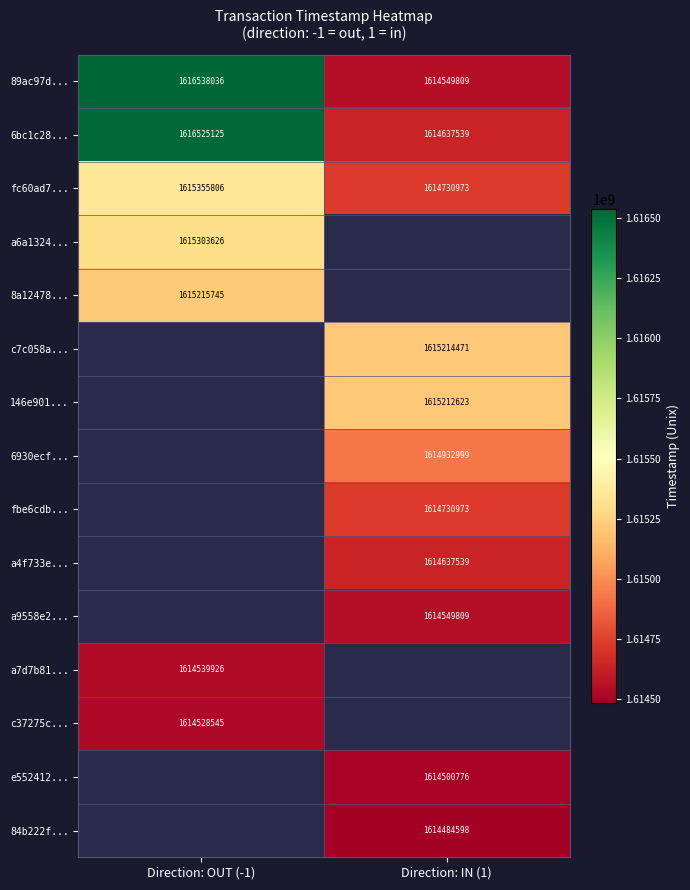

The e552412... series shows 2181546876.4 at Direction: IN (1). True or false?

False